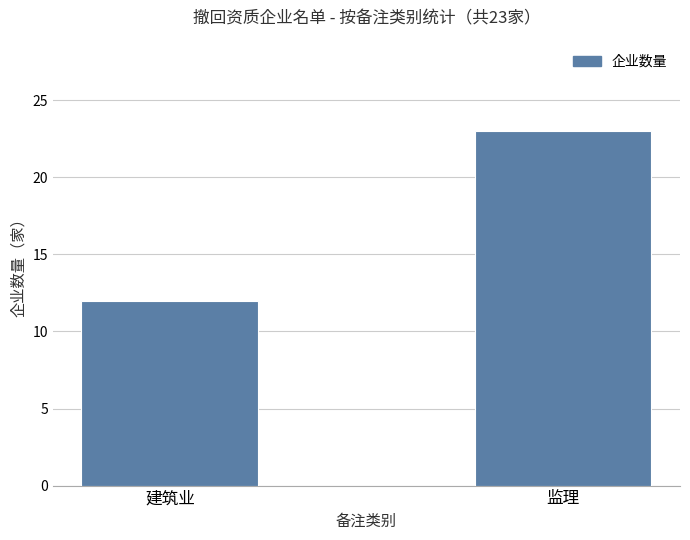

What is the average value?

18